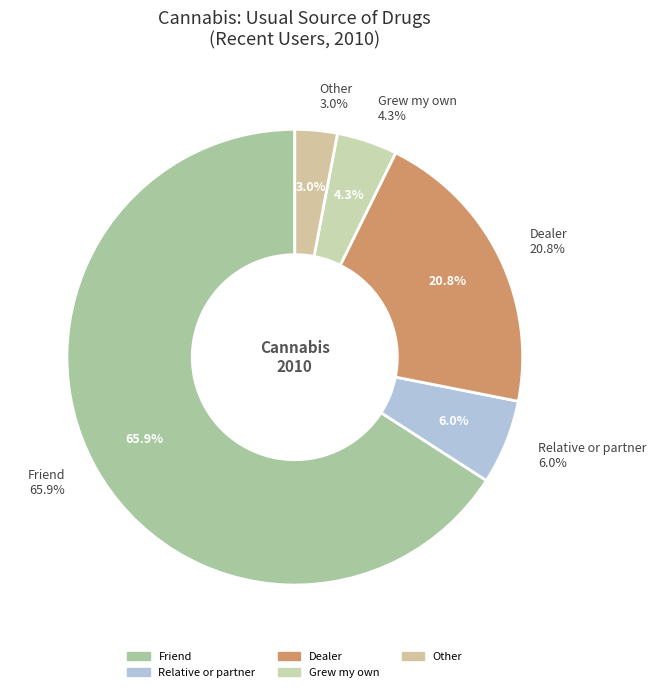

Which has a higher value, Friend or Relative or partner?

Friend